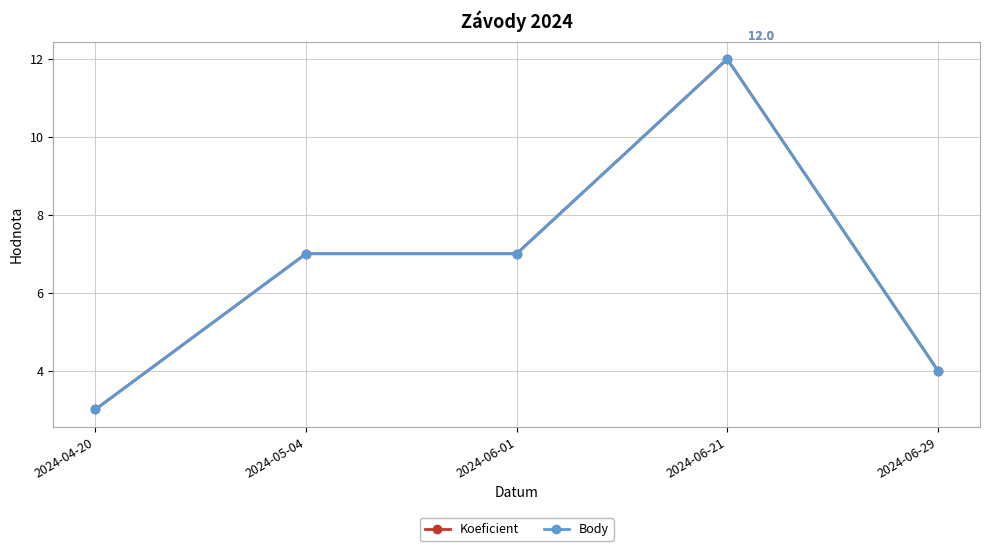

Is this an area chart (filled region under the line)?

No